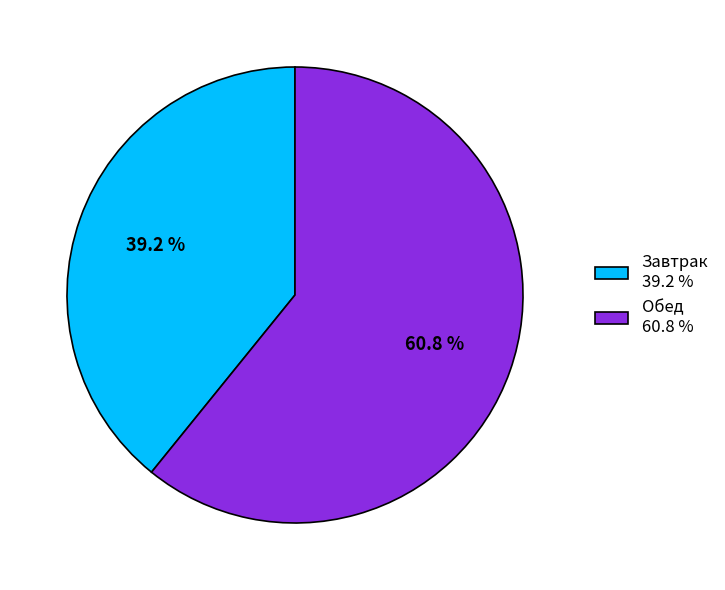

Count the number of slices in the pie.

2